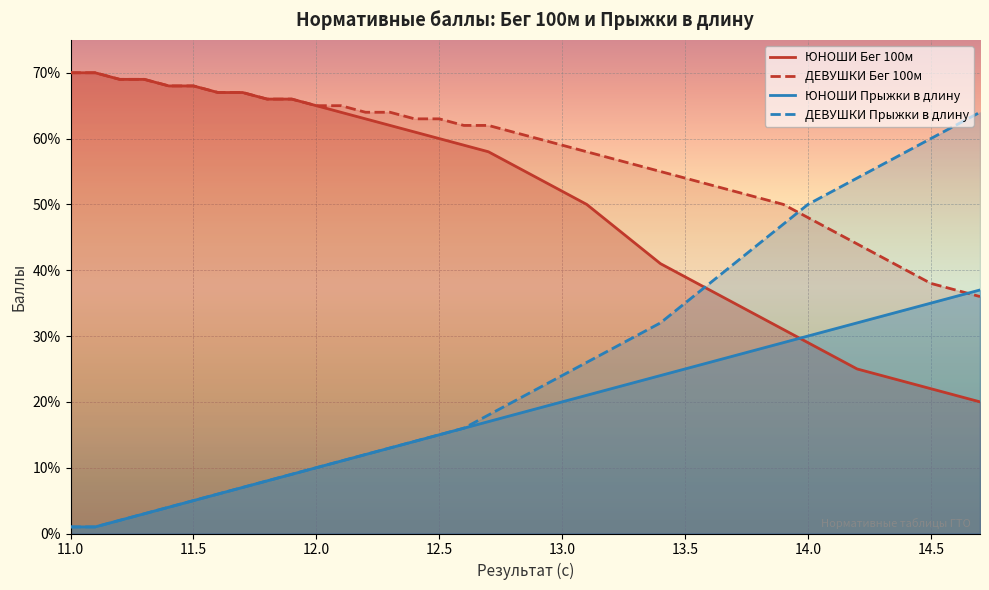

Reading left to right, what are all the values shown in this chart?

ЮНОШИ Бег 100м: 70	70	69	69	68	68	67	67	66	66	65	64	63	62	61	60	59	58	56	54	52	50	47	44	41	39	37	35	33	31	29	27	25	24	23	22	21	20
ДЕВУШКИ Бег 100м: 70	70	69	69	68	68	67	67	66	66	65	65	64	64	63	63	62	62	61	60	59	58	57	56	55	54	53	52	51	50	48	46	44	42	40	38	37	36
ЮНОШИ Прыжки в длину: 1	1	2	3	4	5	6	7	8	9	10	11	12	13	14	15	16	17	18	19	20	21	22	23	24	25	26	27	28	29	30	31	32	33	34	35	36	37
ДЕВУШКИ Прыжки в длину: 1	1	2	3	4	5	6	7	8	9	10	11	12	13	14	15	16	18	20	22	24	26	28	30	32	35	38	41	44	47	50	52	54	56	58	60	62	64